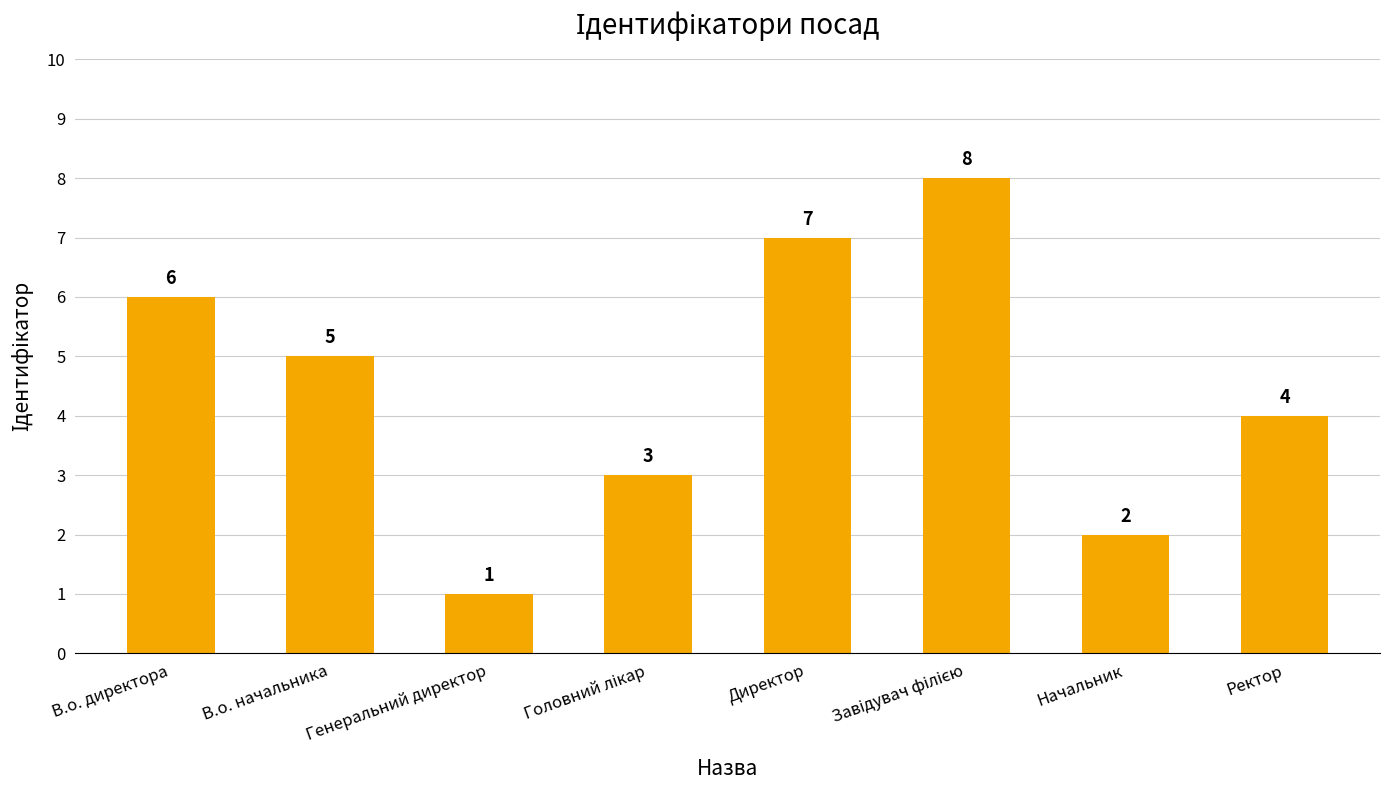

What is the difference between the maximum and minimum values?

7